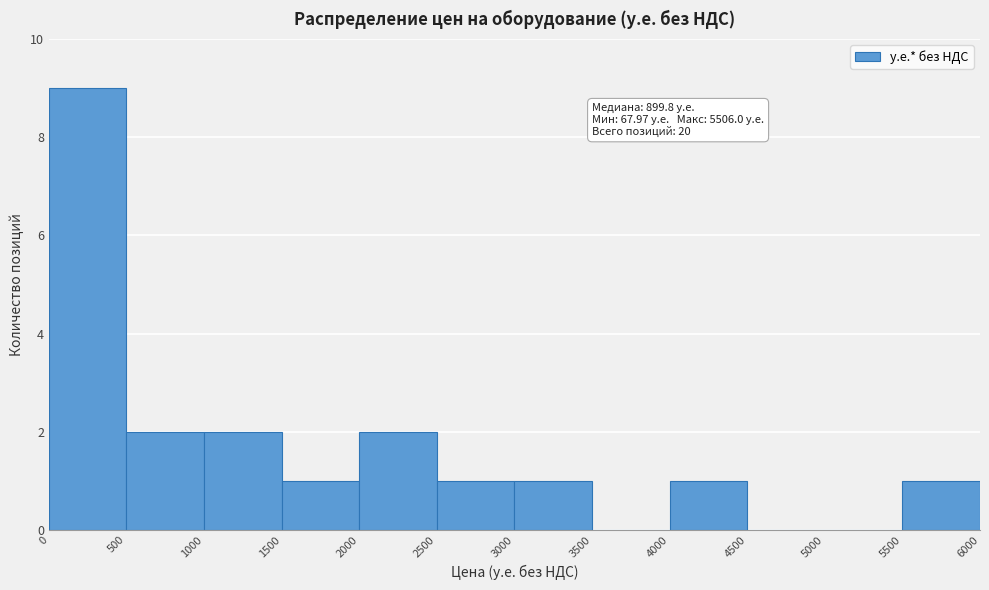

Which range on the x-axis has the tallest bar?

0 to 500